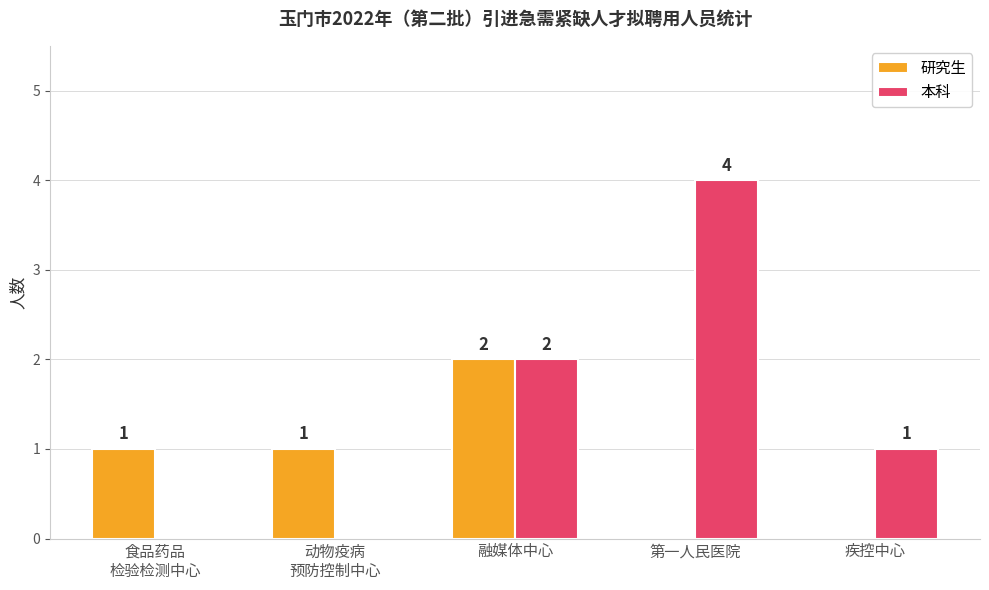

What is the sum of the 本科 values at 疾控中心 and 融媒体中心?

3